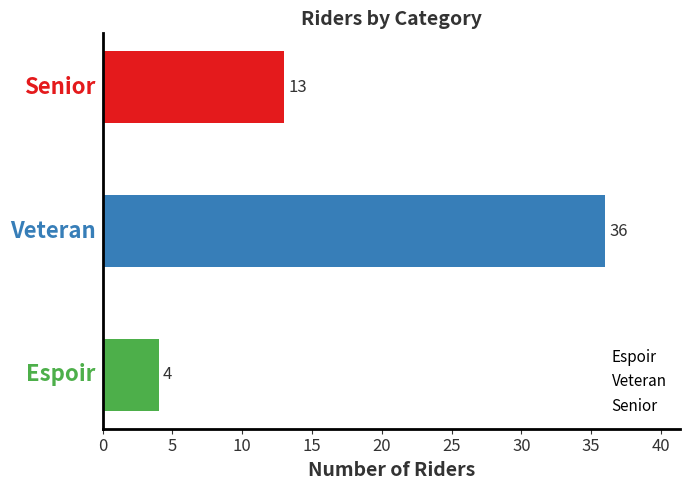

Count the values in the range 4 to 36.

3